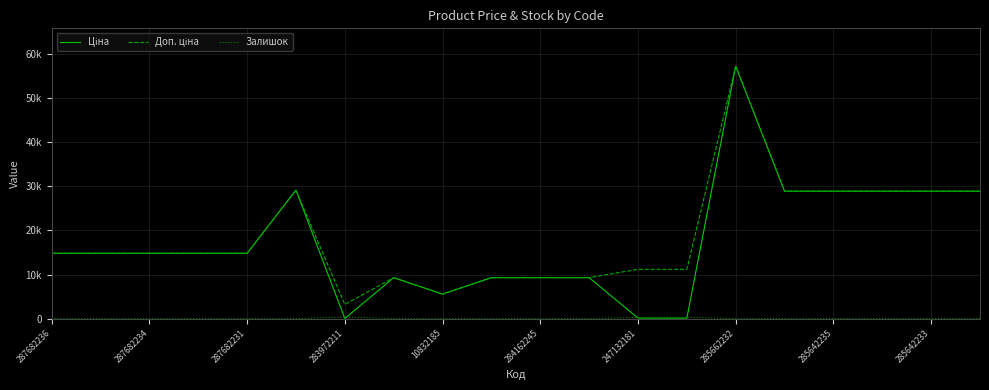

Is this an area chart (filled region under the line)?

No